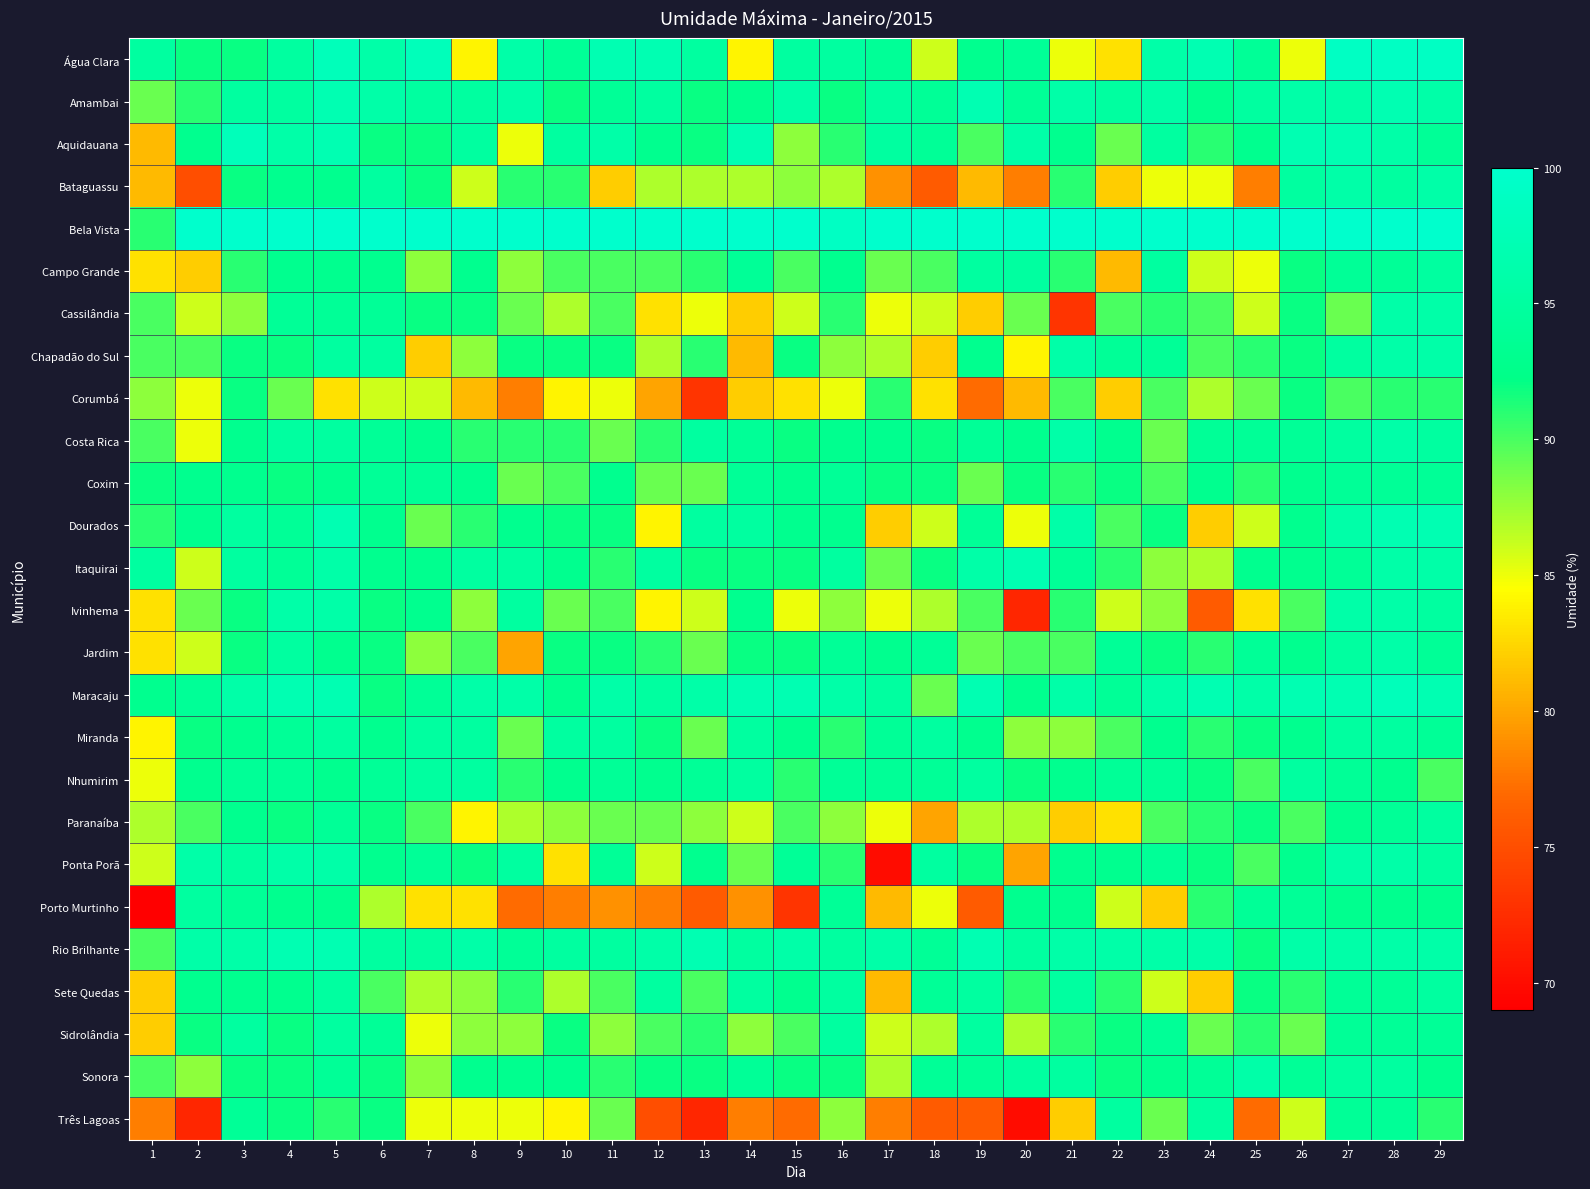

What is the total value across all series at 29?

2467